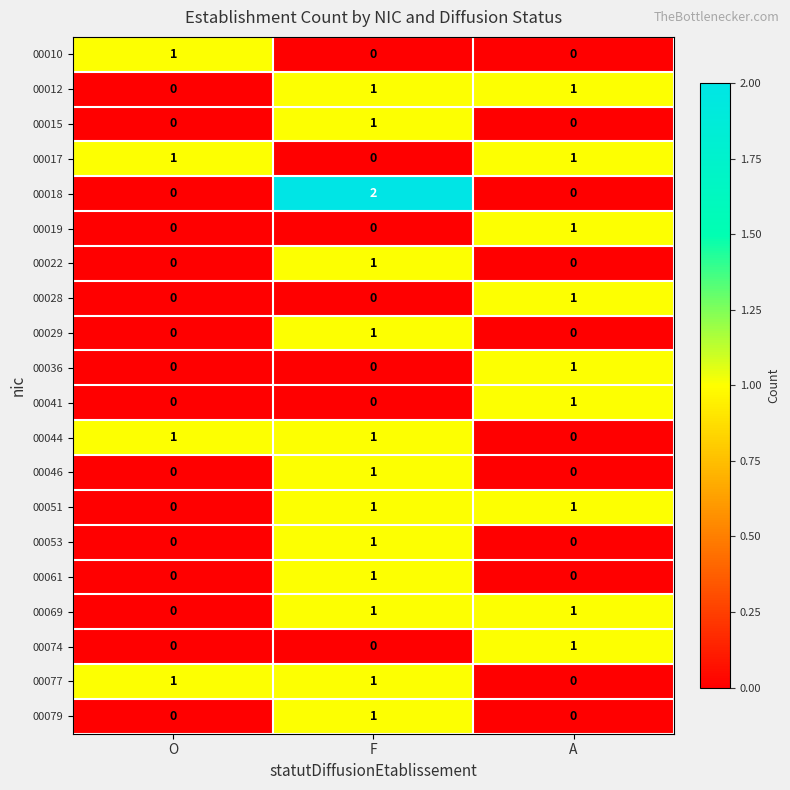

What is the difference between the highest and lowest values at F?

2